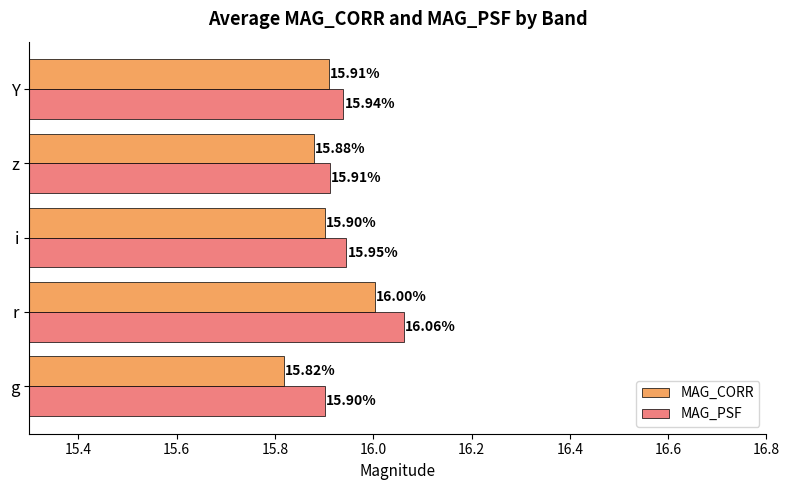

Which series has the largest total across all categories?

MAG_PSF